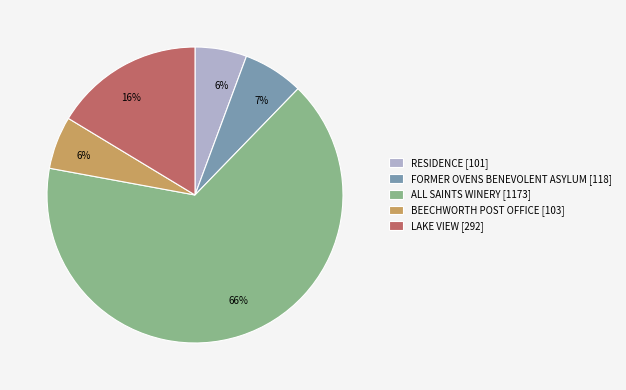

Count the number of slices in the pie.

5